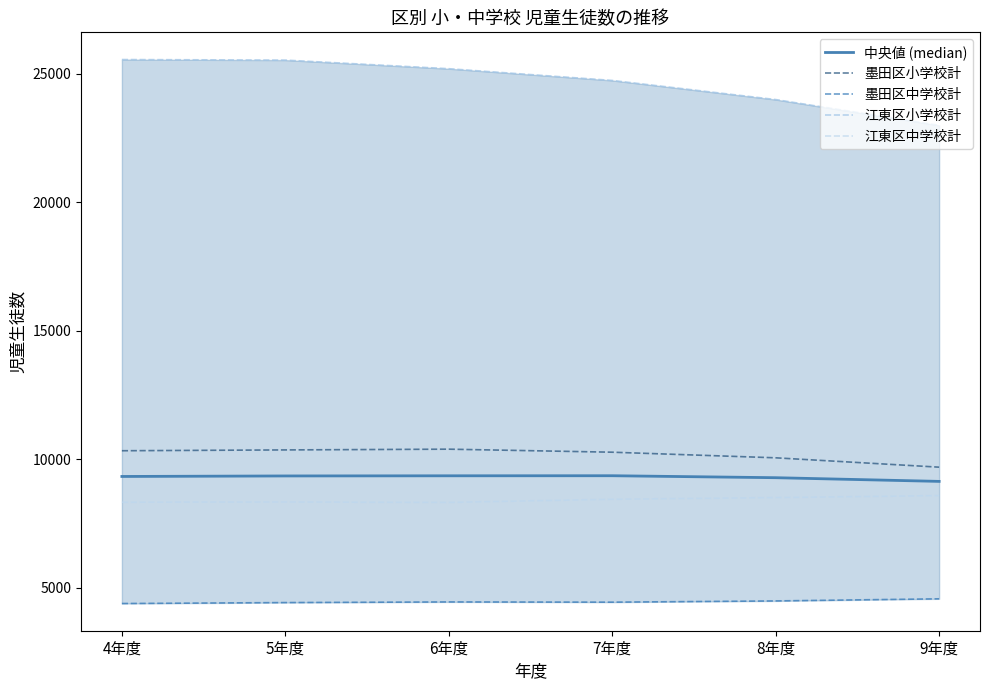

At which label does 江東区小学校計 reach its peak?

4年度